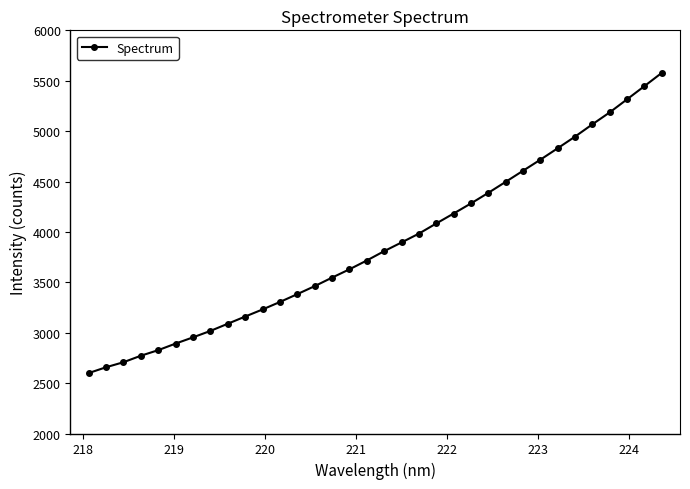

What is the minimum value shown in the chart?

2599.7